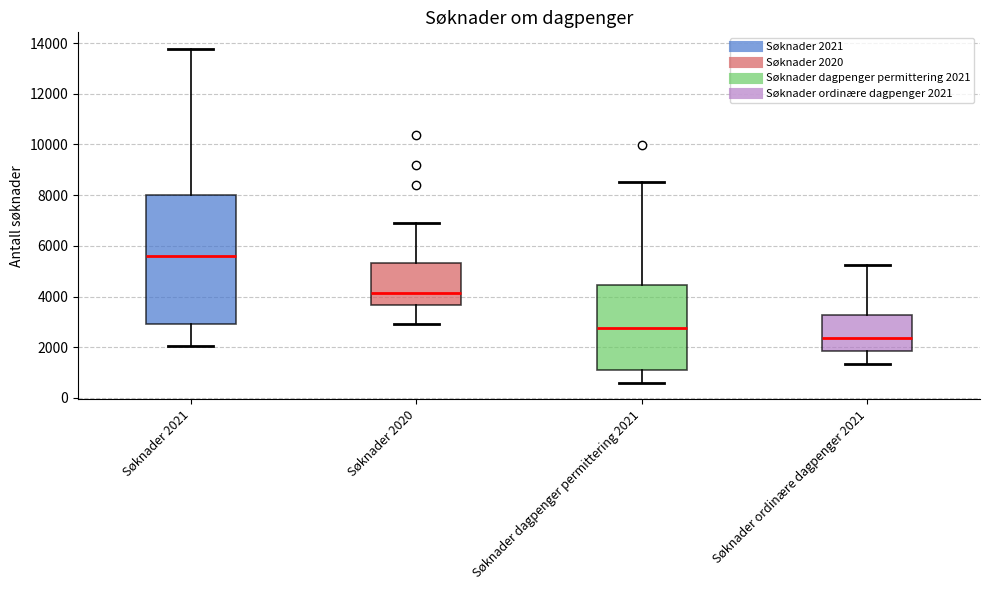

Comparing the boxes themselves (not the whiskers), which one is the tallest?

Søknader 2021